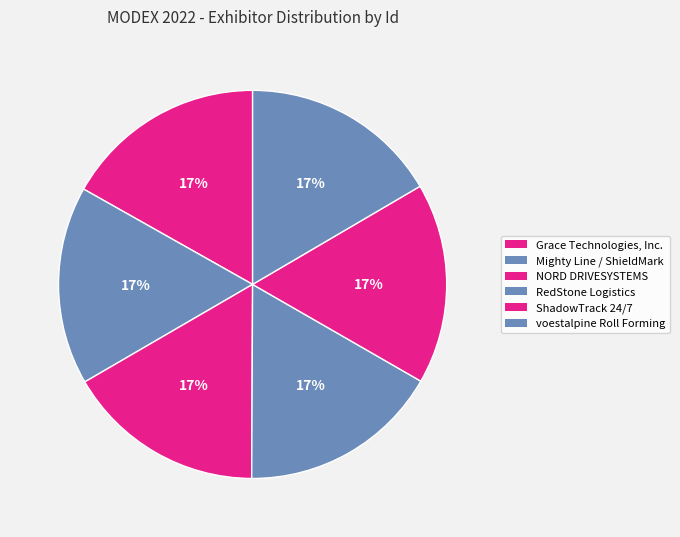

How many segments does this pie chart have?

6